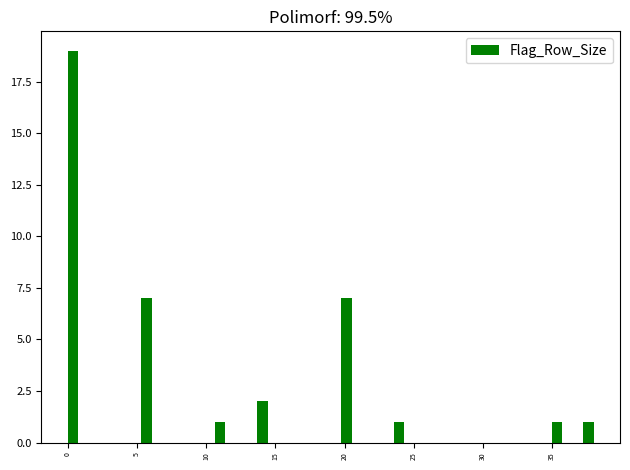

Read against the x-axis, roughly where is the centre of the tallest bar?

0.5